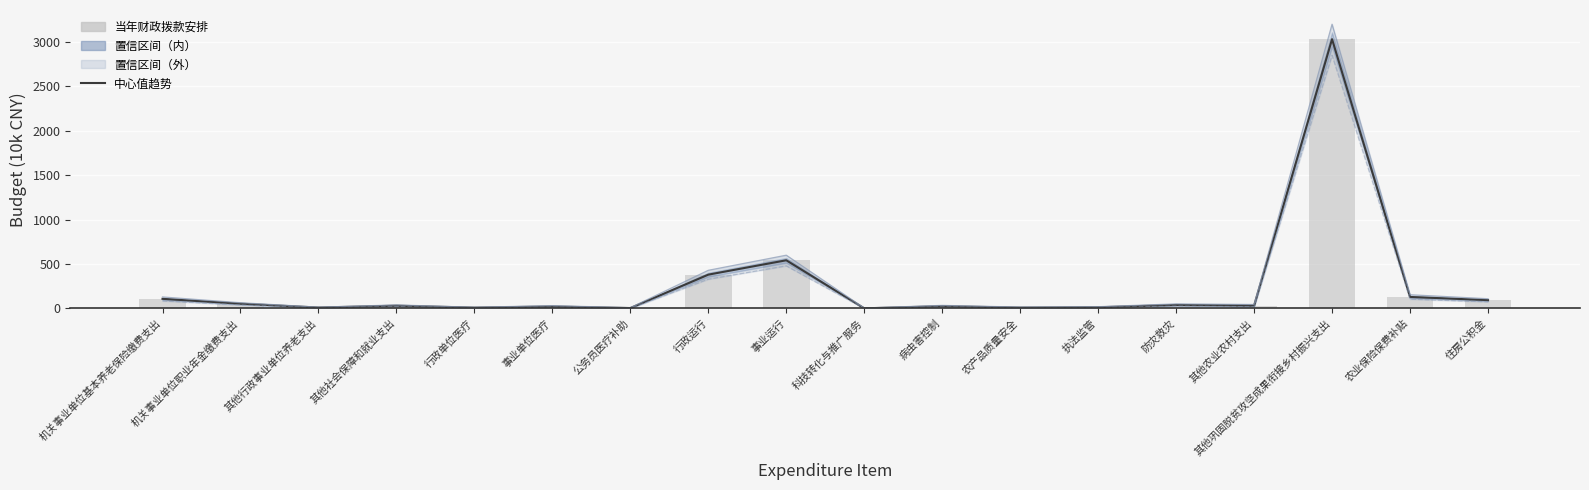

Is it true that 当年财政拨款安排 equals 16.9 at 病虫害控制?

False